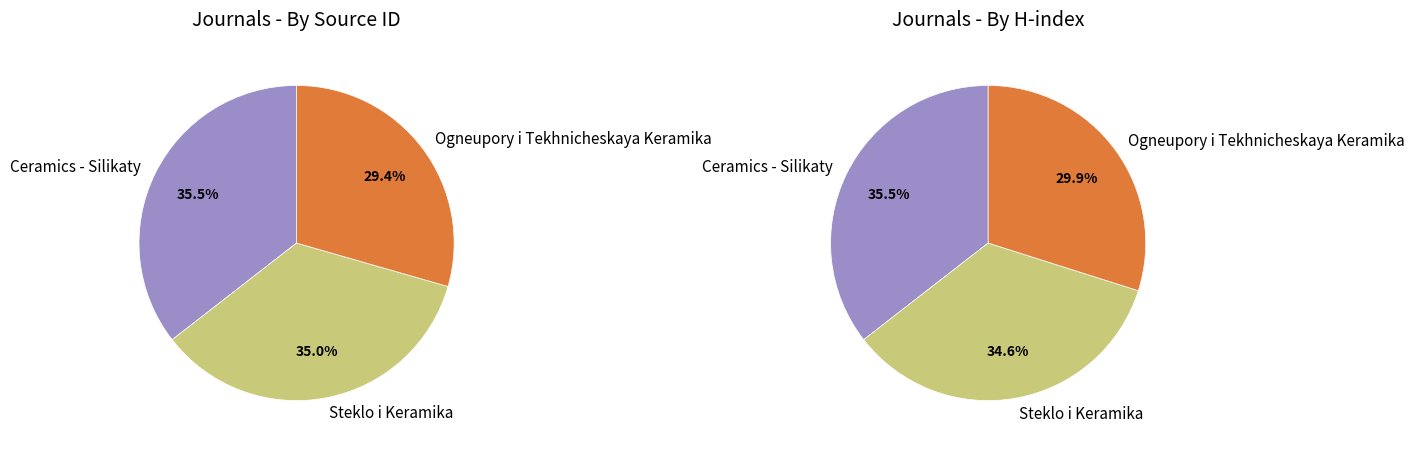

Approximately how many times larger is the value at Steklo i Keramika compared to Ogneupory i Tekhnicheskaya Keramika?

1.2